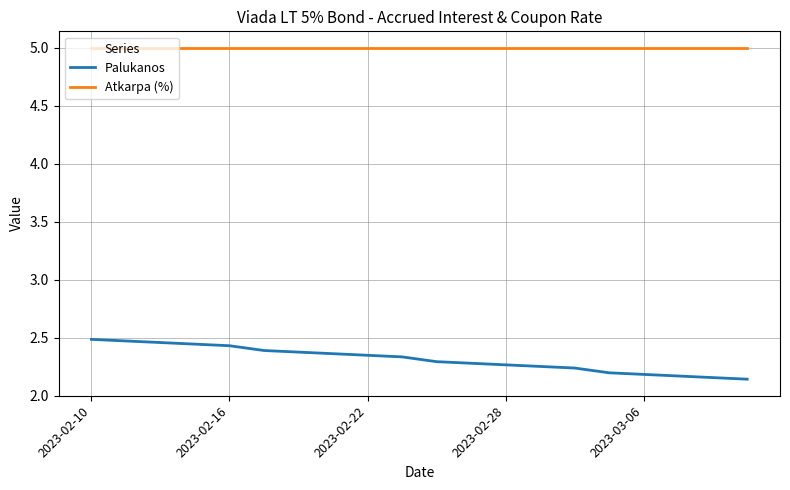

What is the maximum value shown in the chart?

5.0